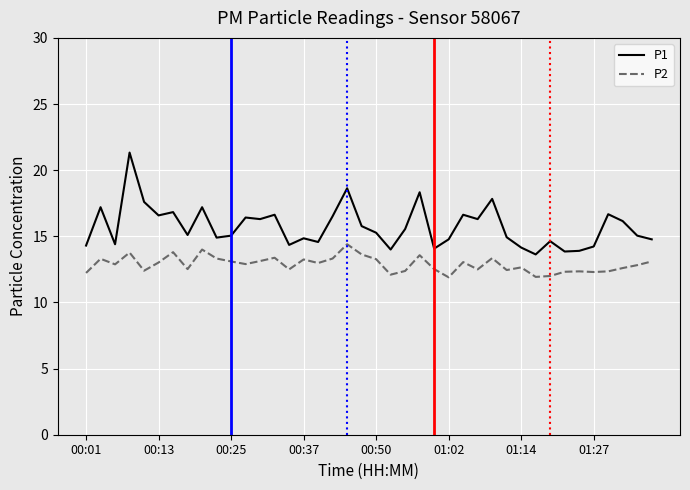

Rank the series by their average value, from highest to lowest.

P1, P2